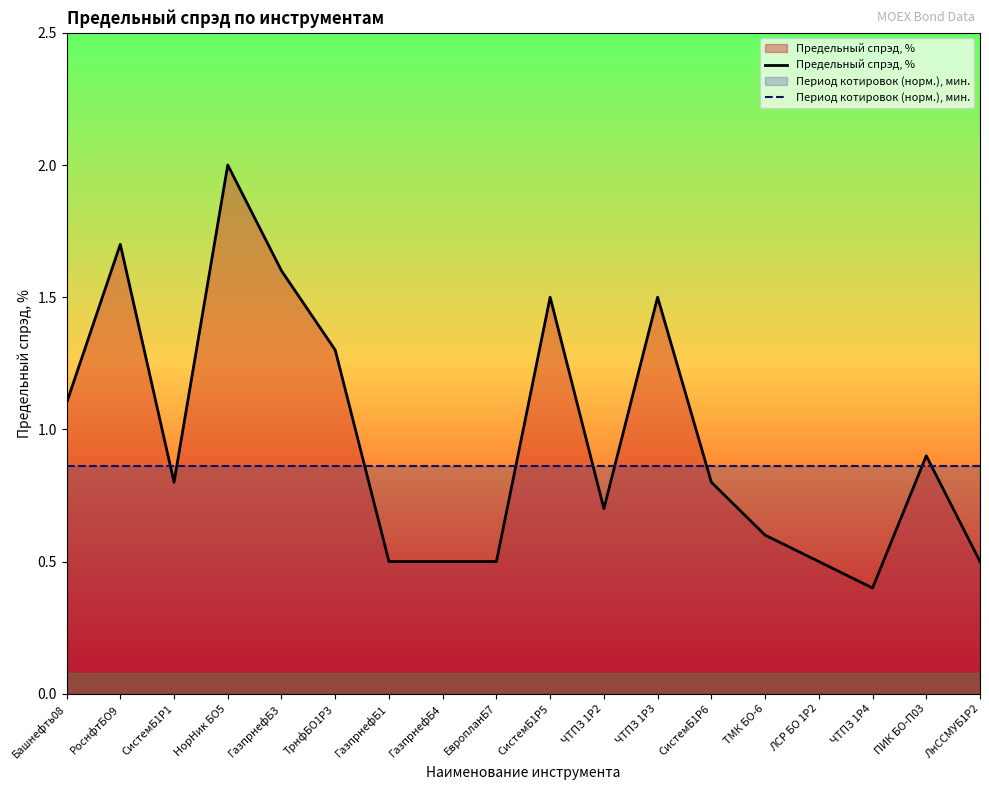

What is the difference between the maximum and minimum values in the Предельный спрэд, % series?

1.6